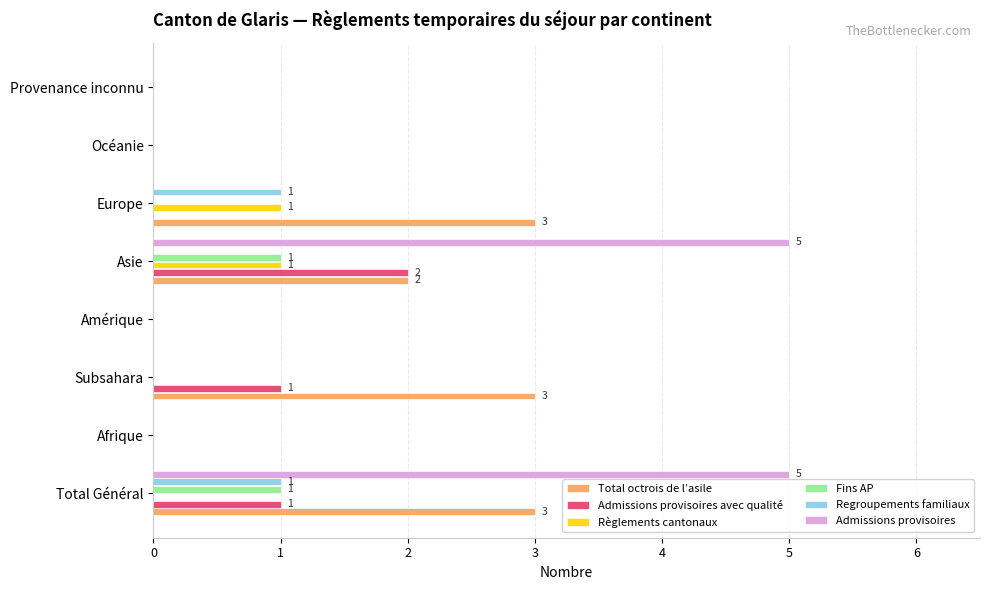

The Règlements cantonaux series shows 0 at Total Général. True or false?

True